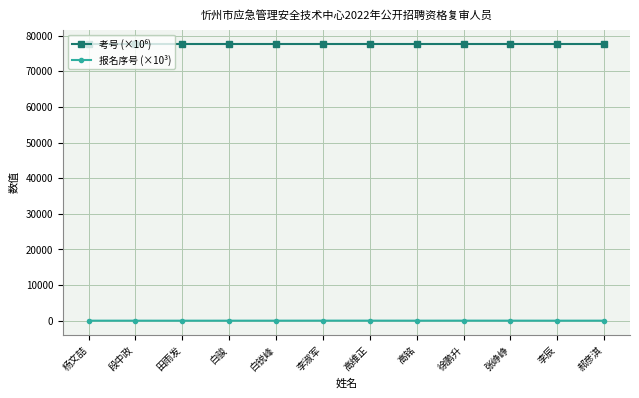

Does the chart have visible grid lines?

Yes